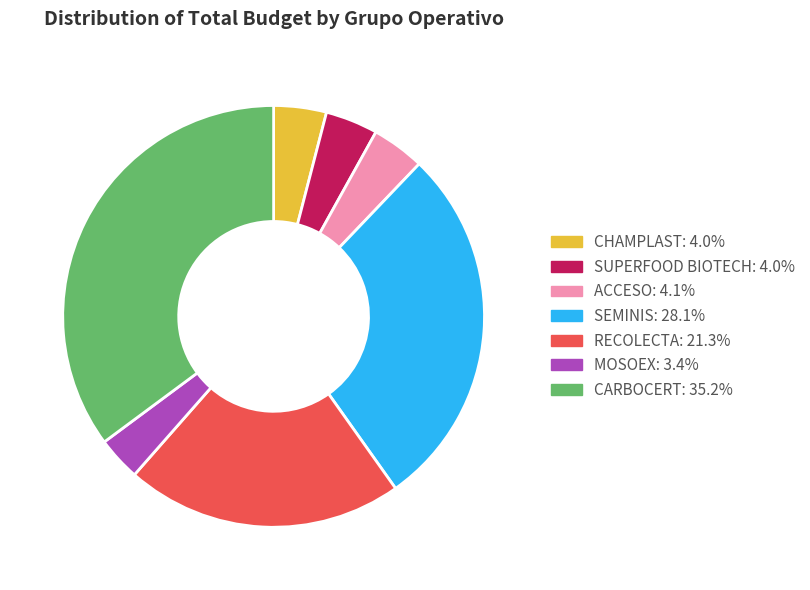

Which slice is the largest?

CARBOCERT